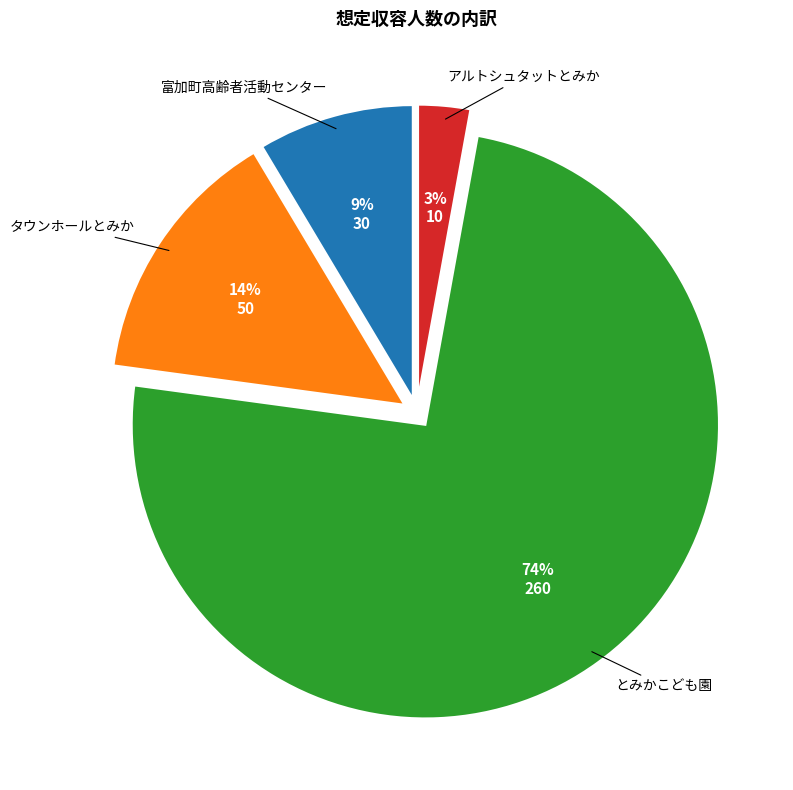

The とみかこども園 slice represents 74% of the pie. True or false?

True